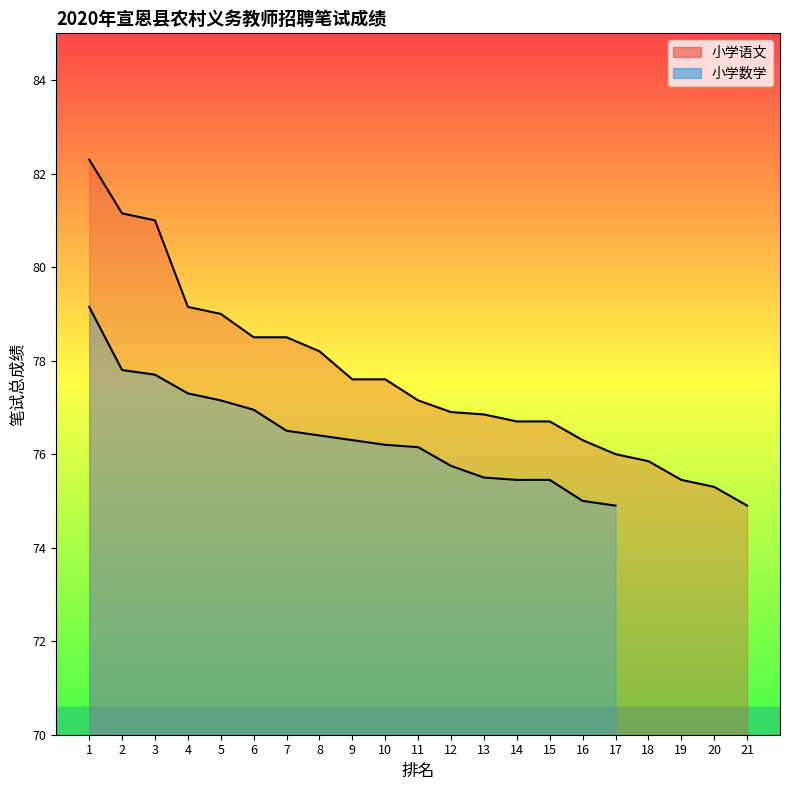

Which label corresponds to the largest value in the chart?

1